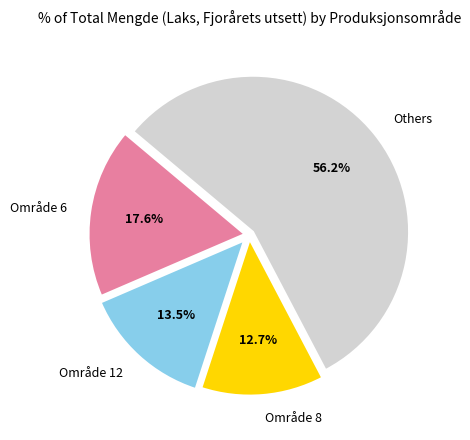

Do Område 12 and Others together represent more than half of the pie?

Yes